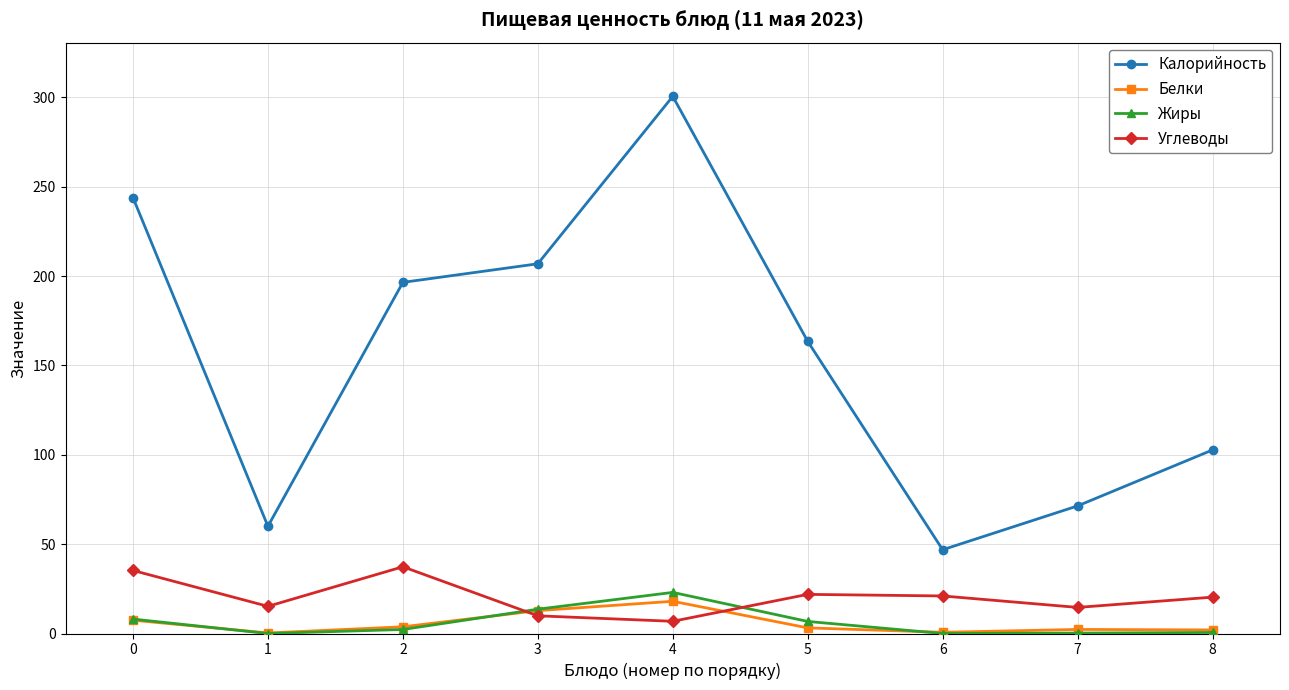

Between 0 and 8, which series saw the biggest shift?

Калорийность